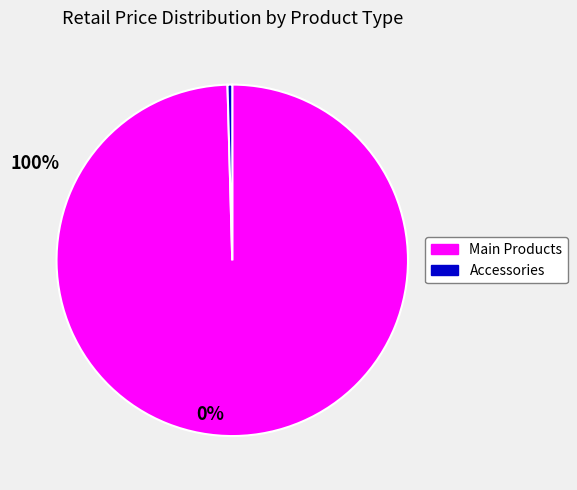

Is there any slice that represents more than half of the pie?

Yes